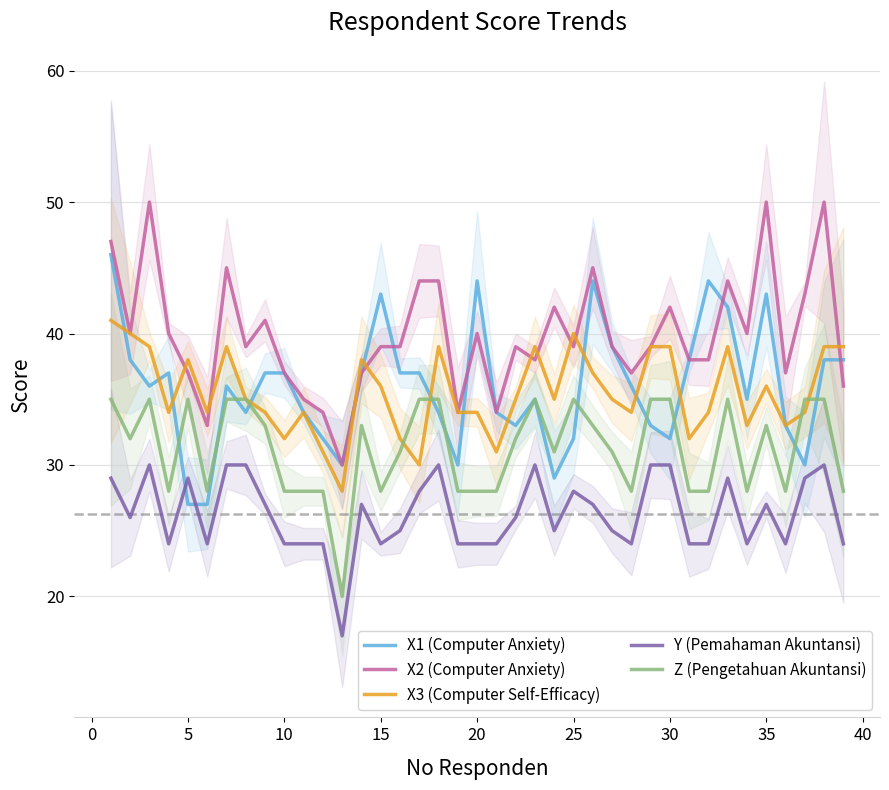

True or false: X2 (Computer Anxiety) and Y (Pemahaman Akuntansi) intersect in this chart.

False